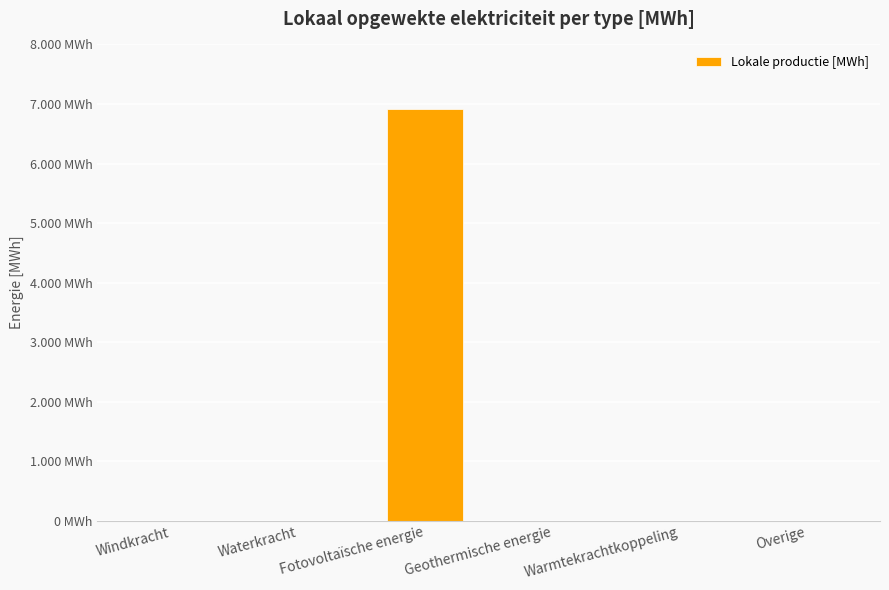

The value at Warmtekrachtkoppeling is 0.0. True or false?

True